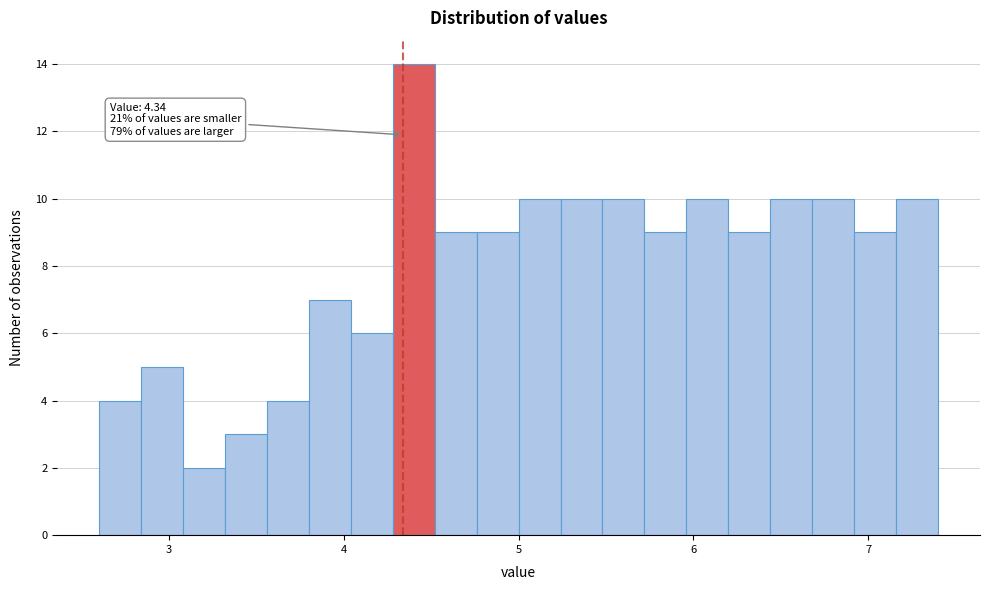

Read against the x-axis, roughly where is the centre of the tallest bar?

4.4